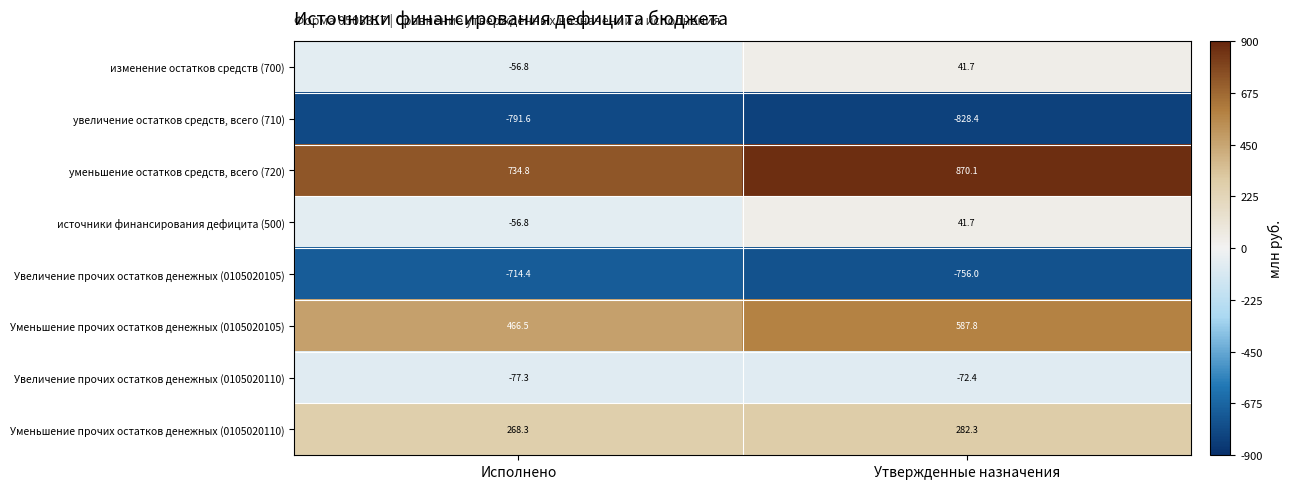

Which label corresponds to the smallest value in the chart?

Утвержденные назначения